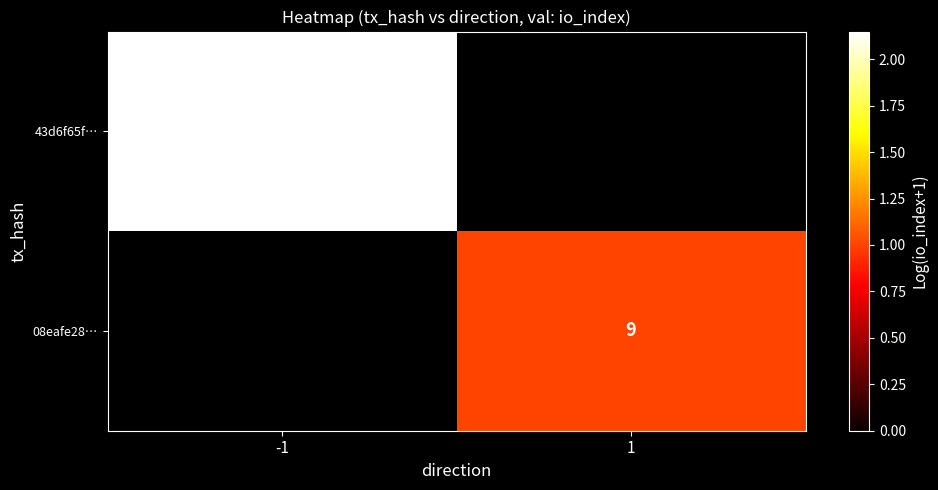

List the labels in order of 08eafe28… value, largest first.

-1, 1